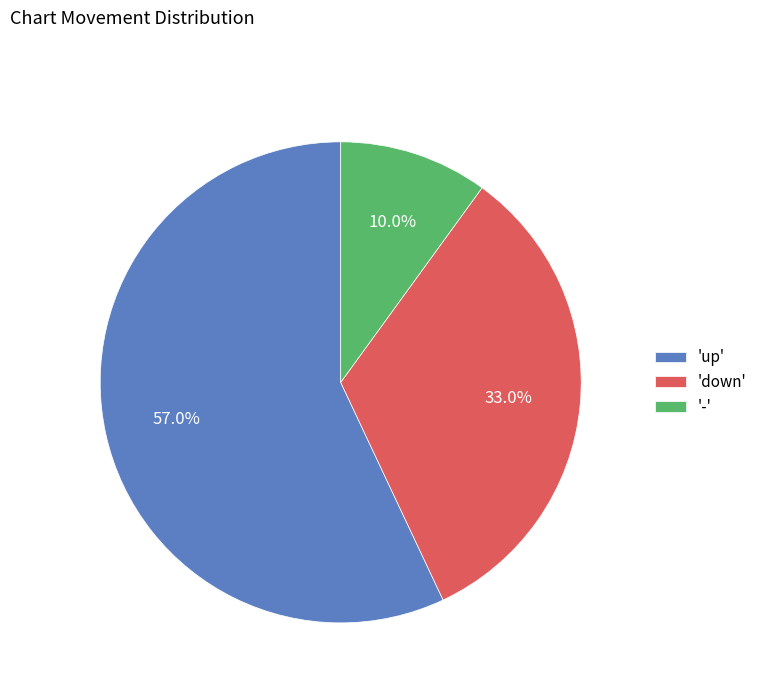

Rank the categories by value from highest to lowest.

'up', 'down', '-'